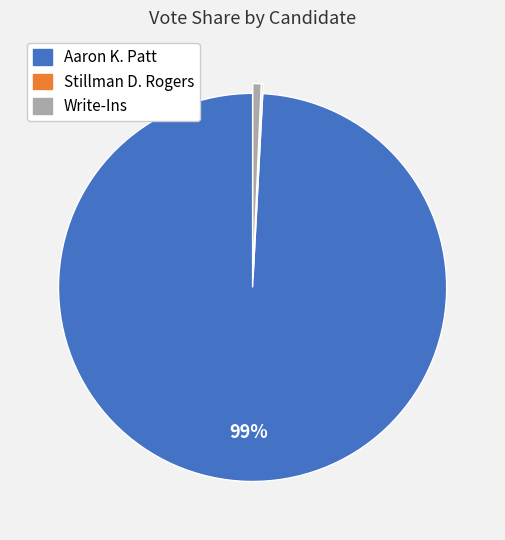

Combined, do Aaron K. Patt and Write-Ins account for over 50%?

Yes